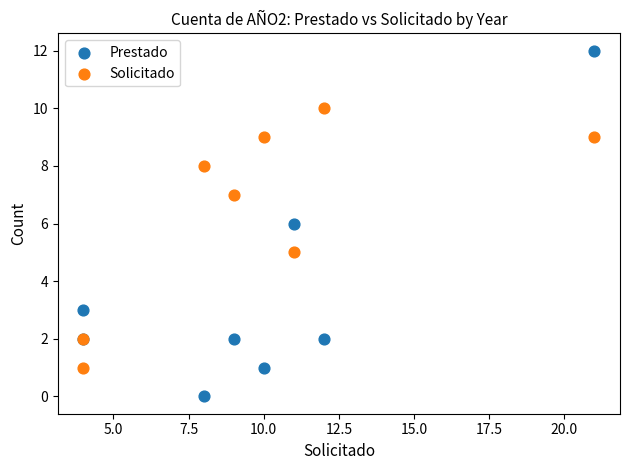

What is the X range (max minus min) for the scatter plot?

17